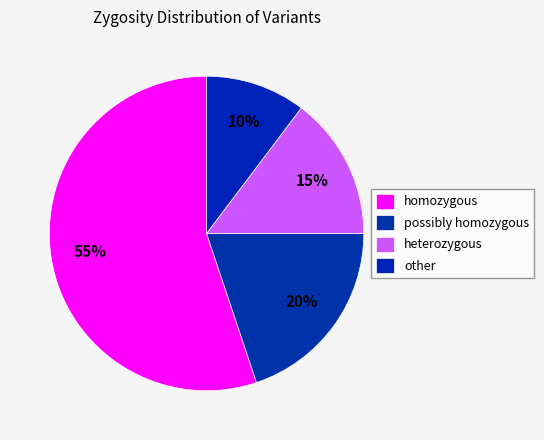

To the nearest percent, what portion does homozygous represent?

55%